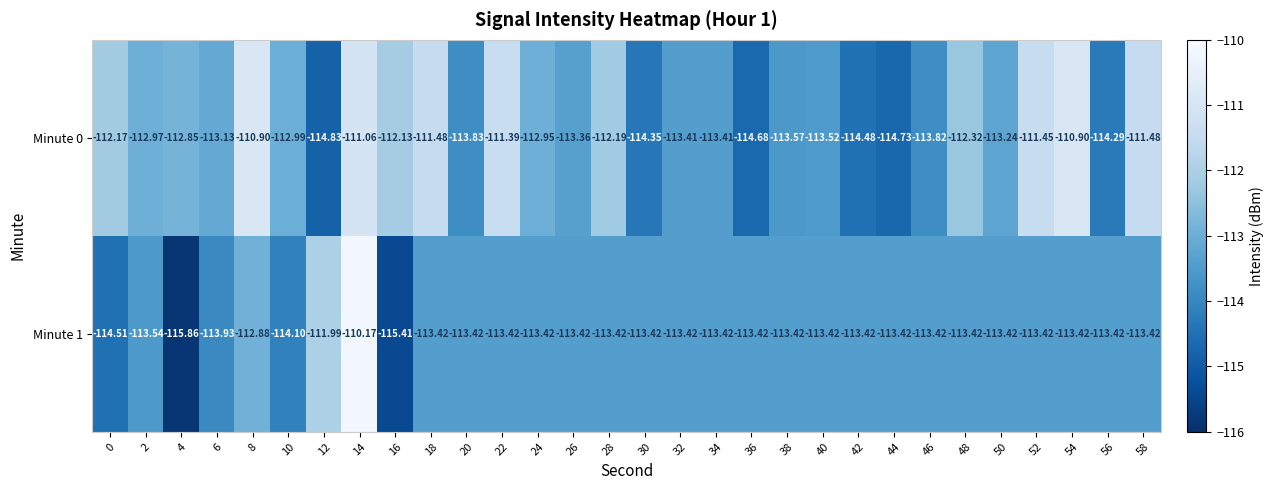

How many data points in Minute 1 are above -113?

3